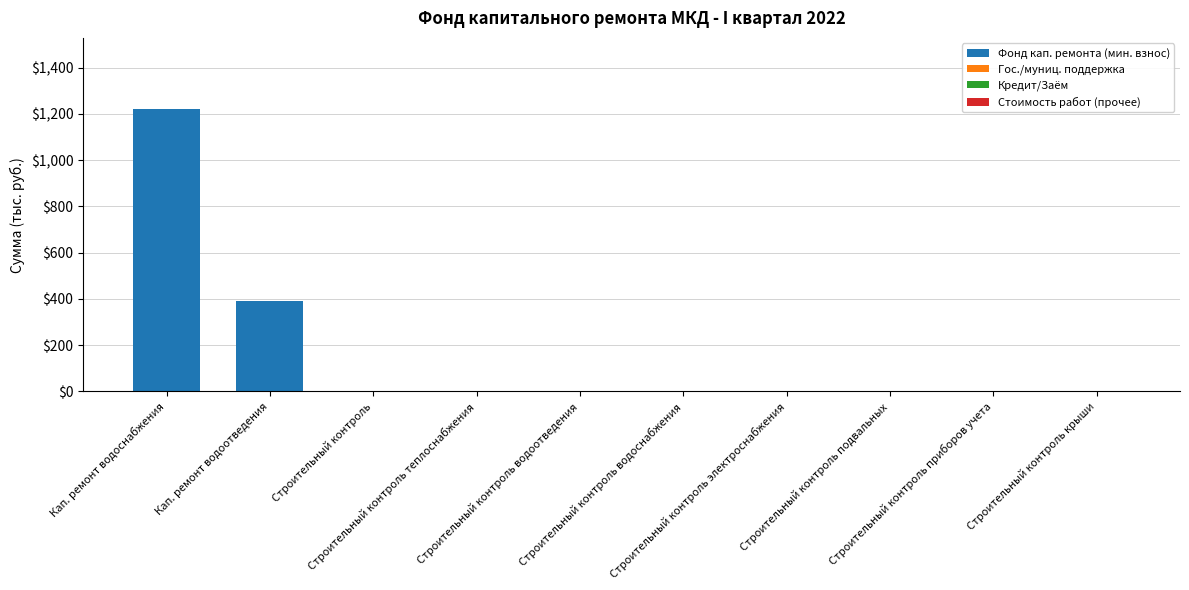

What is the greatest value displayed?

1223.2